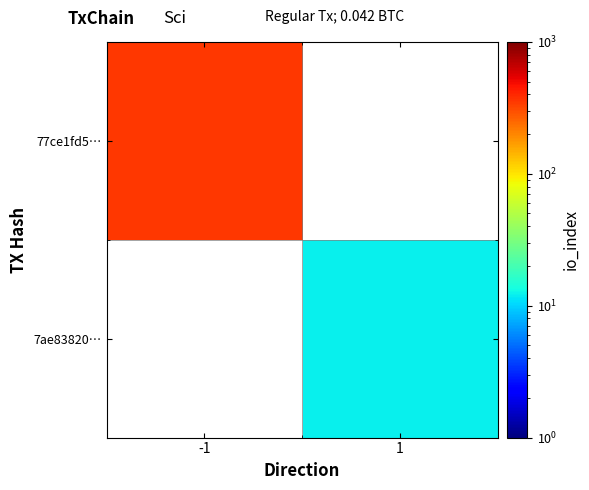

How many categories are shown in the chart?

2